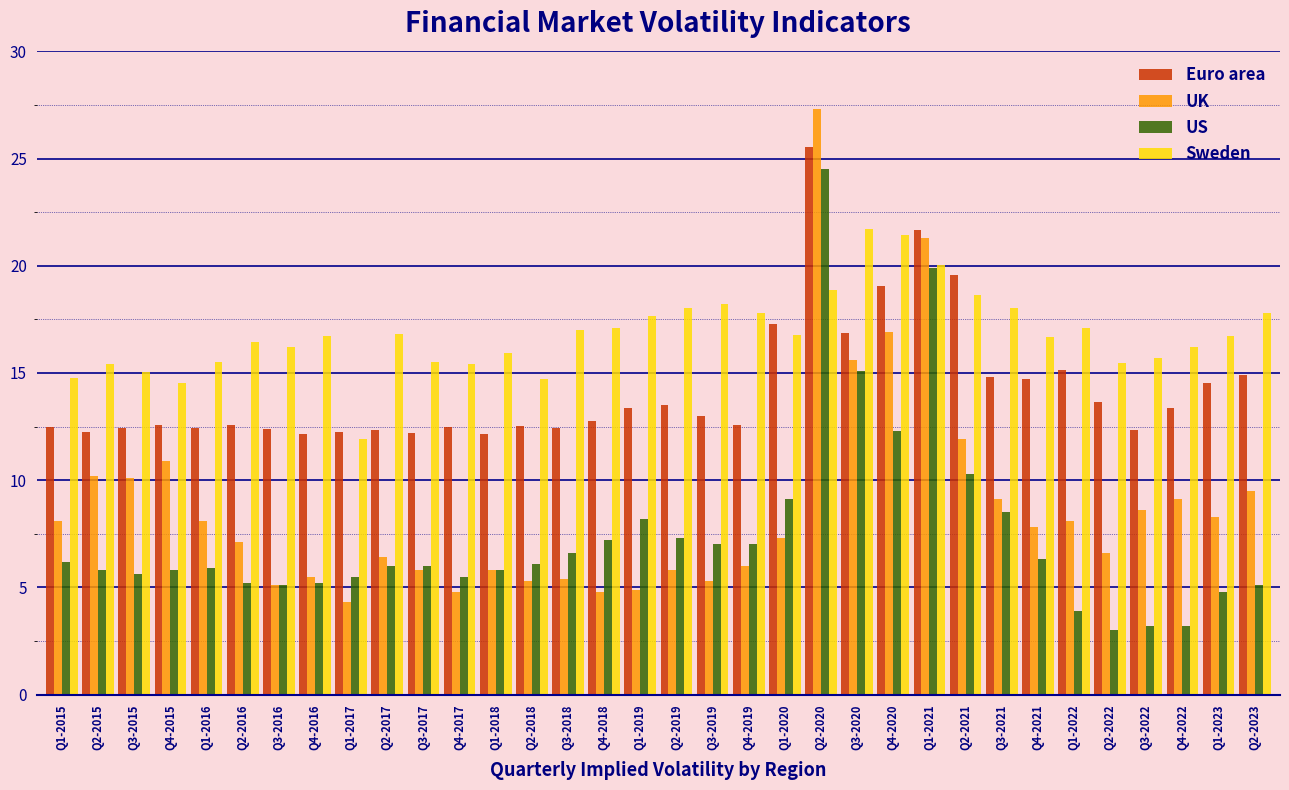

Rank the series at Q1-2022 from lowest to highest value.

US, UK, Euro area, Sweden